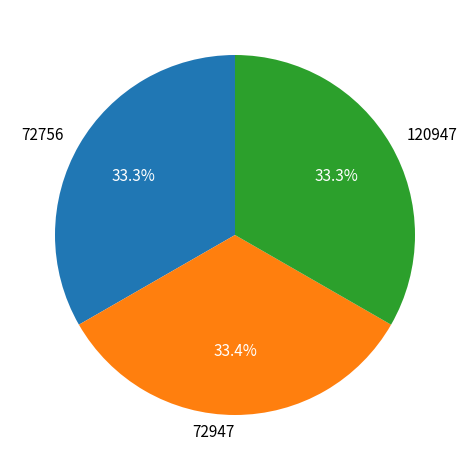

What is the total percentage of 72947 and 72756?

66.7%